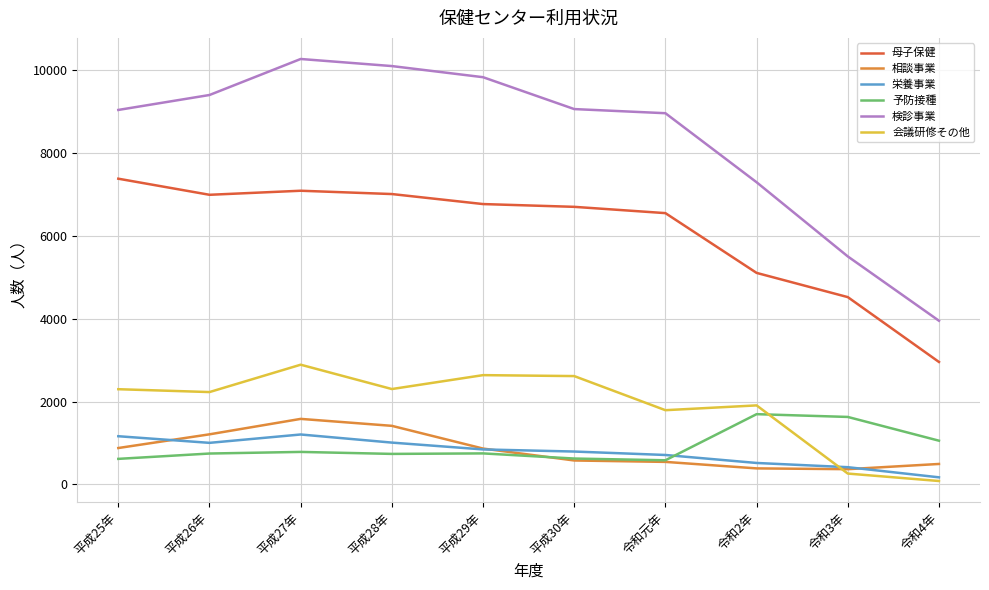

At which label does 検診事業 reach its peak?

平成27年